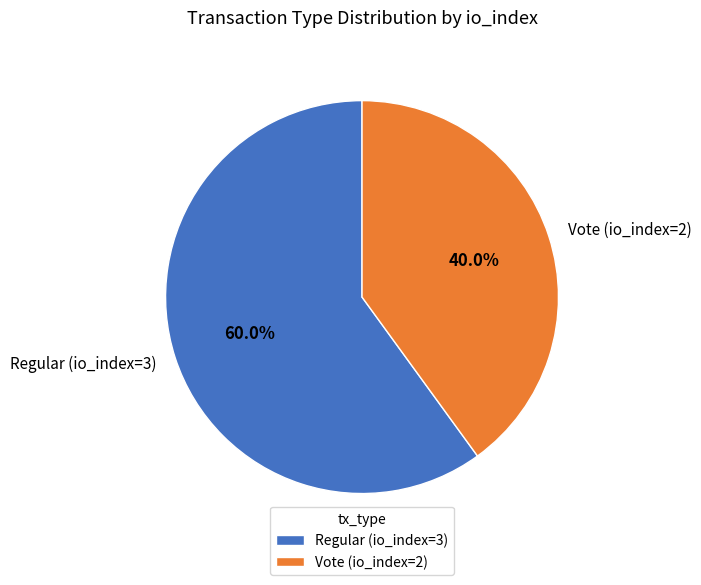

The Regular (io_index=3) slice represents 60% of the pie. True or false?

True